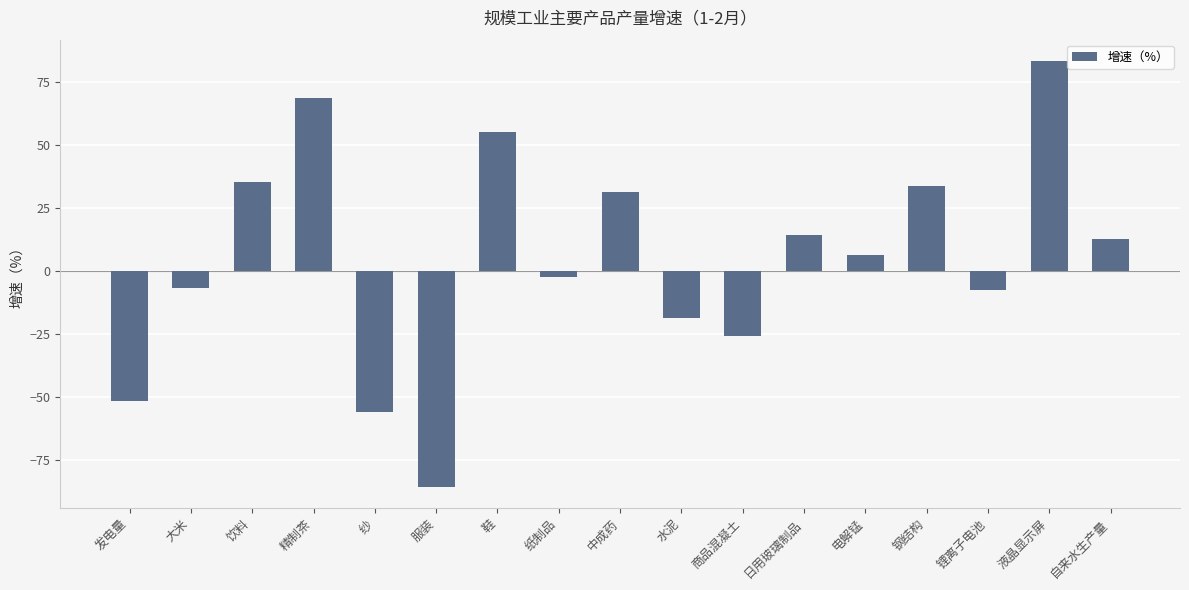

How many bars are there in total?

17